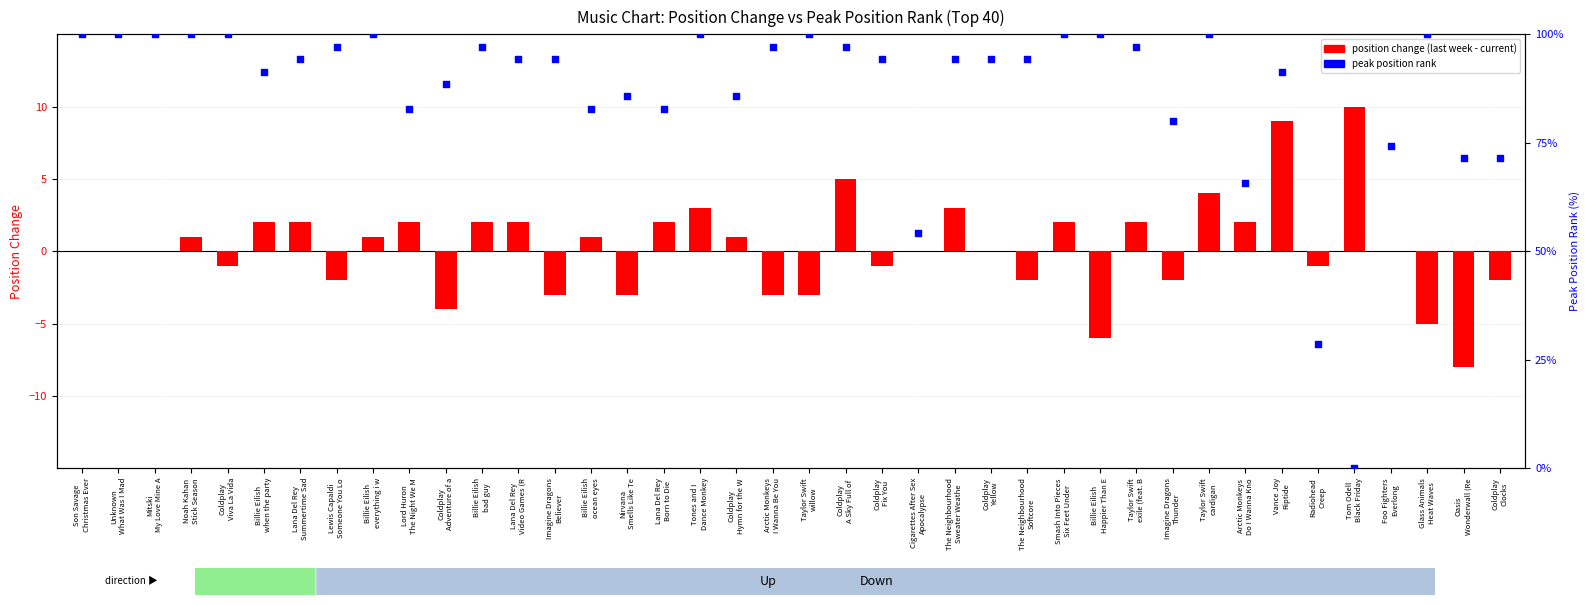

Which series contains the lowest Y value?

position change (last week - current)